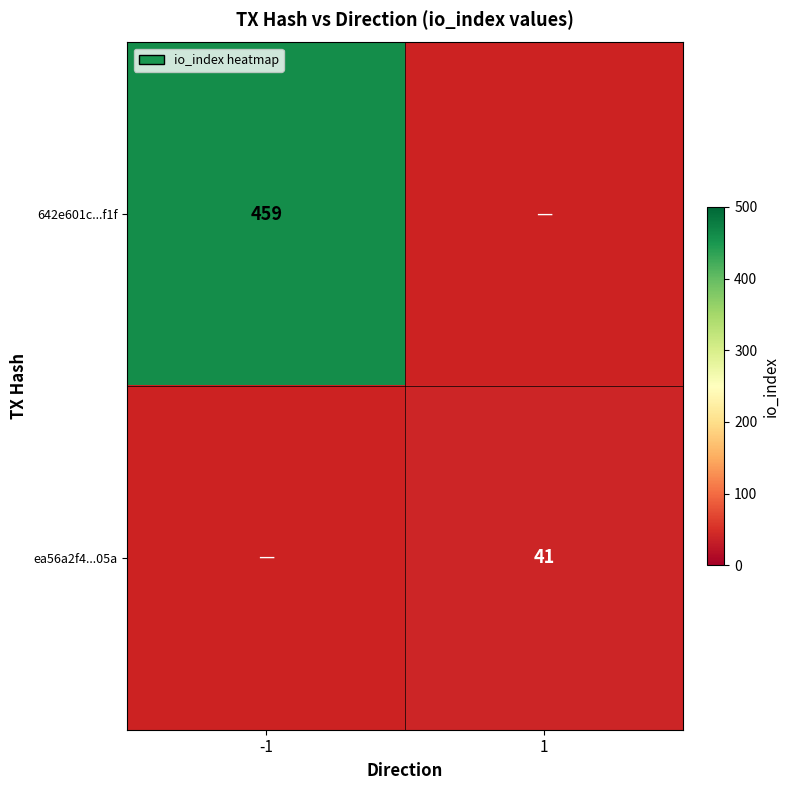

The value of ea56a2f4...05a at 1 is 69.6. True or false?

False